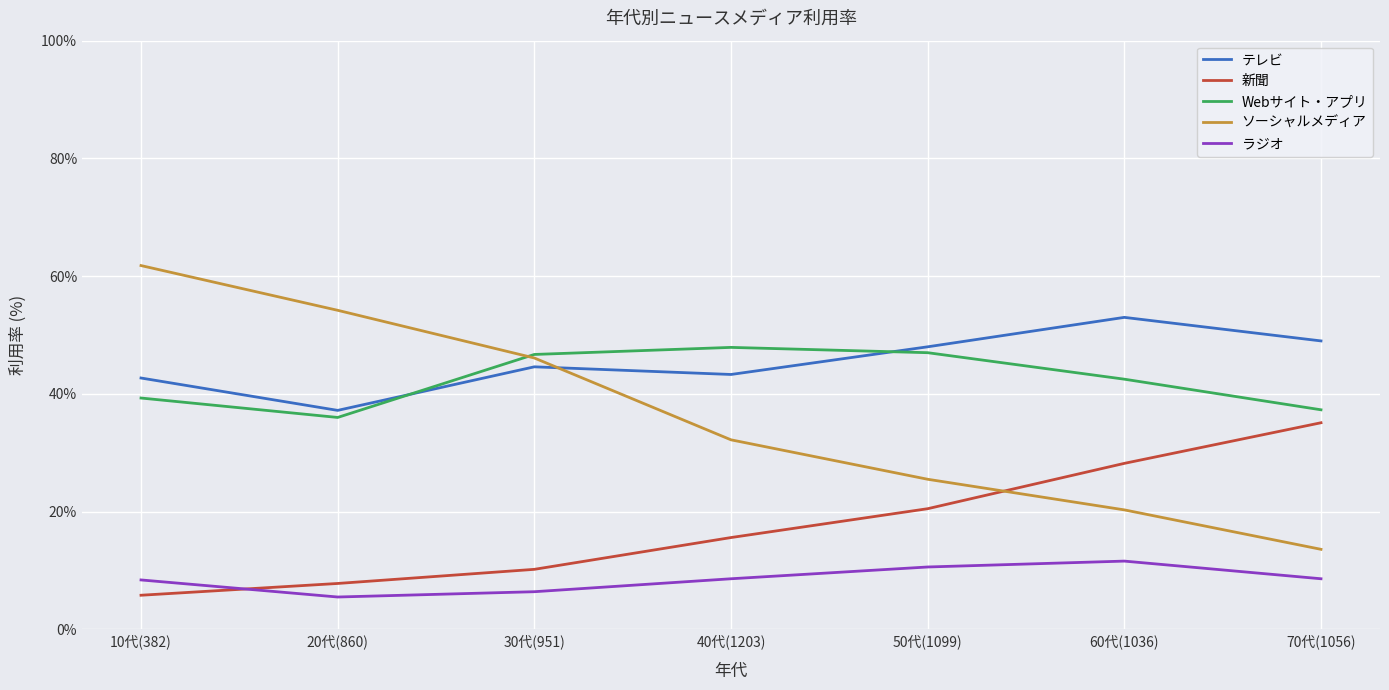

Rank the series by their maximum value, from lowest to highest.

ラジオ, 新聞, Webサイト・アプリ, テレビ, ソーシャルメディア